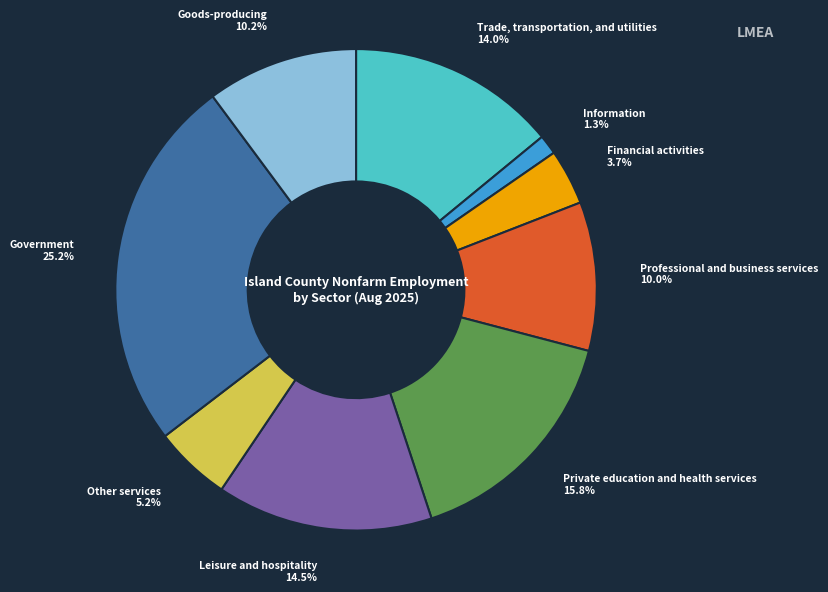

Is Goods-producing the majority of the pie?

No